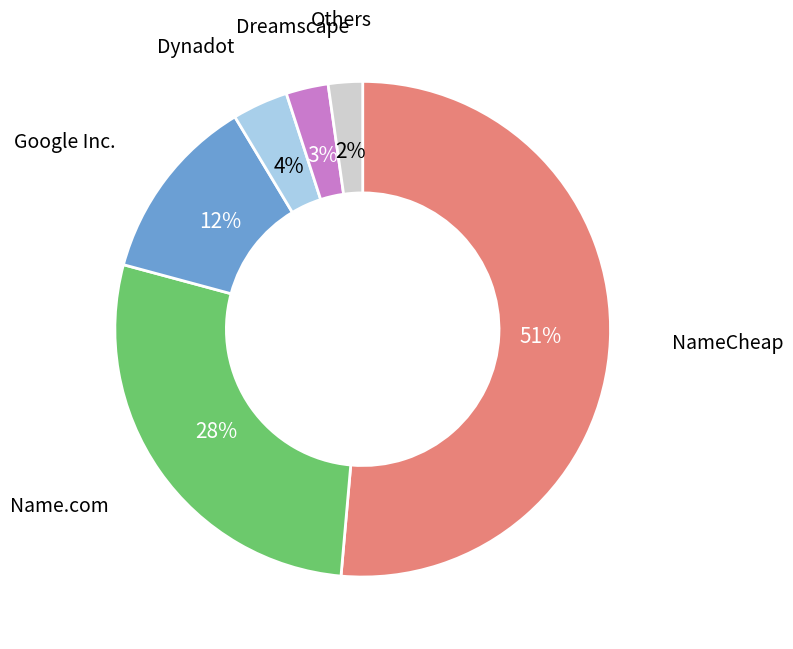

To the nearest percent, what is the difference between the largest and smallest slice percentages?

49%